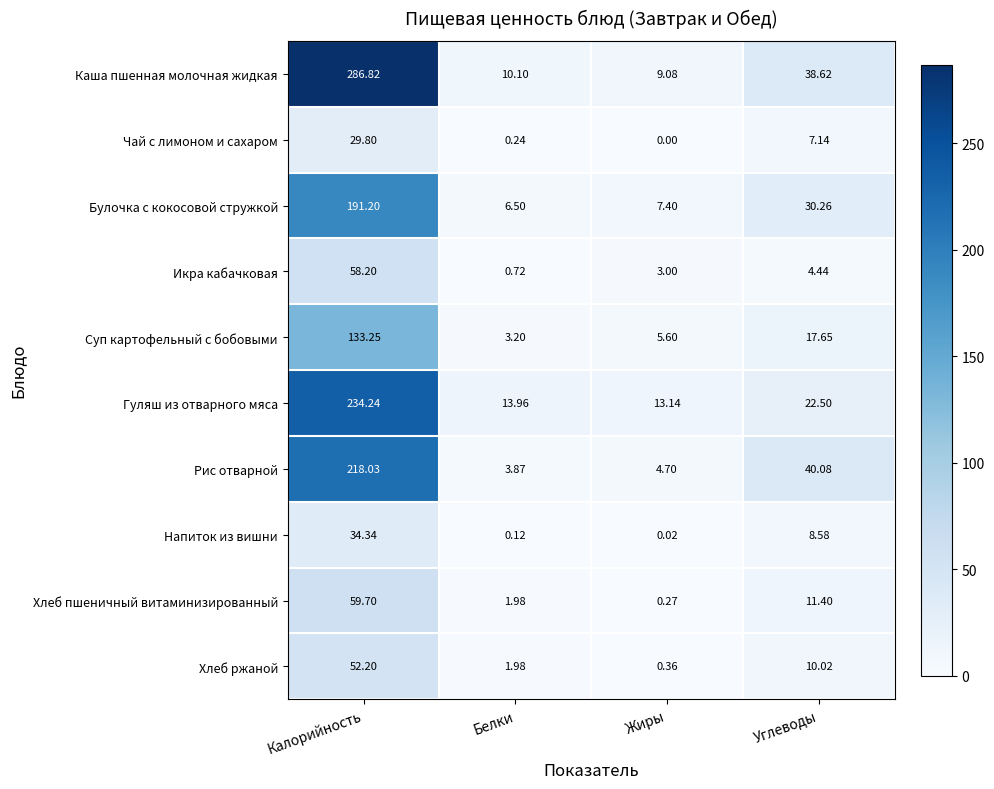

Which series changed the most between Калорийность and Жиры?

Каша пшенная молочная жидкая